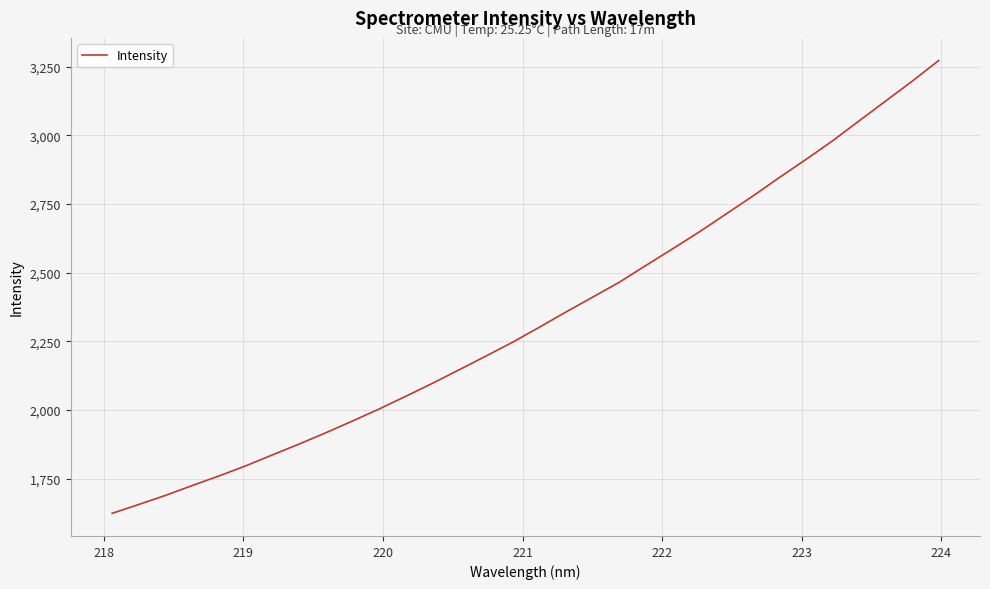

How many lines are shown in the chart?

1